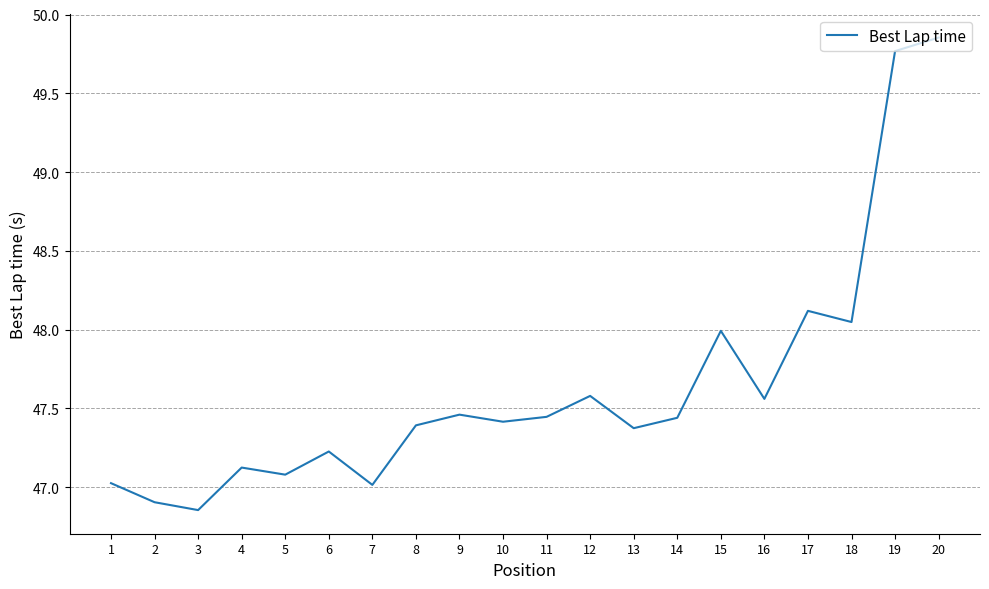

The value at 15 is 29.7. True or false?

False